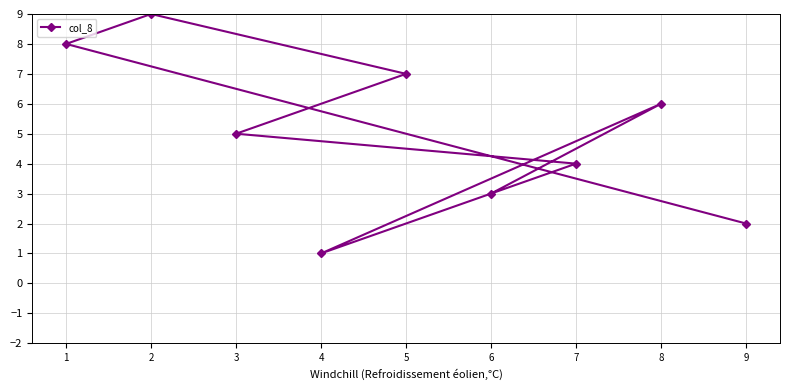

How many data points are less than 5?

4